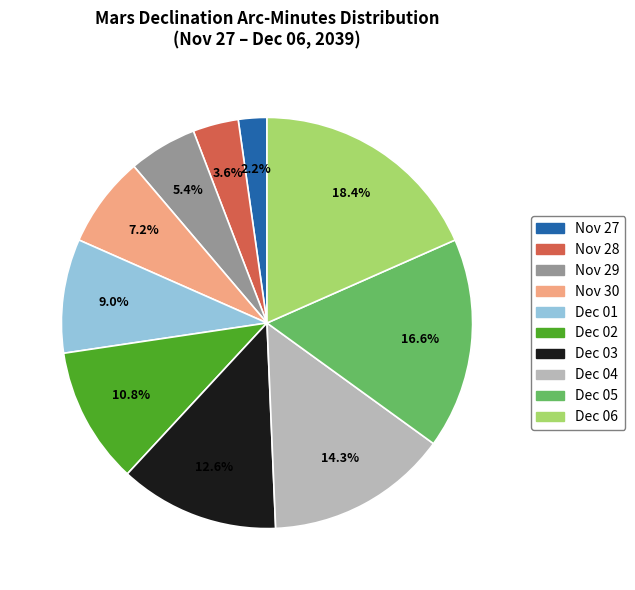

To the nearest percent, what is the combined percentage of Dec 02 and Dec 01?

20%